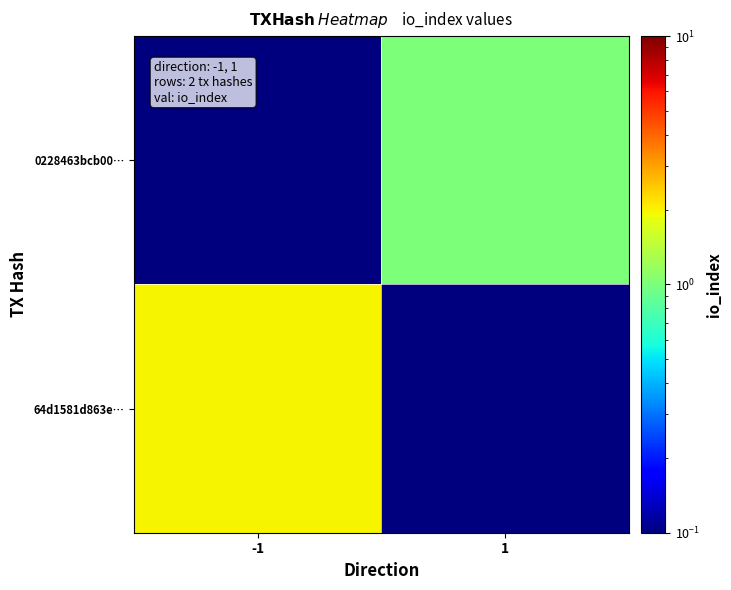

Between 1 and -1, which is larger?

1